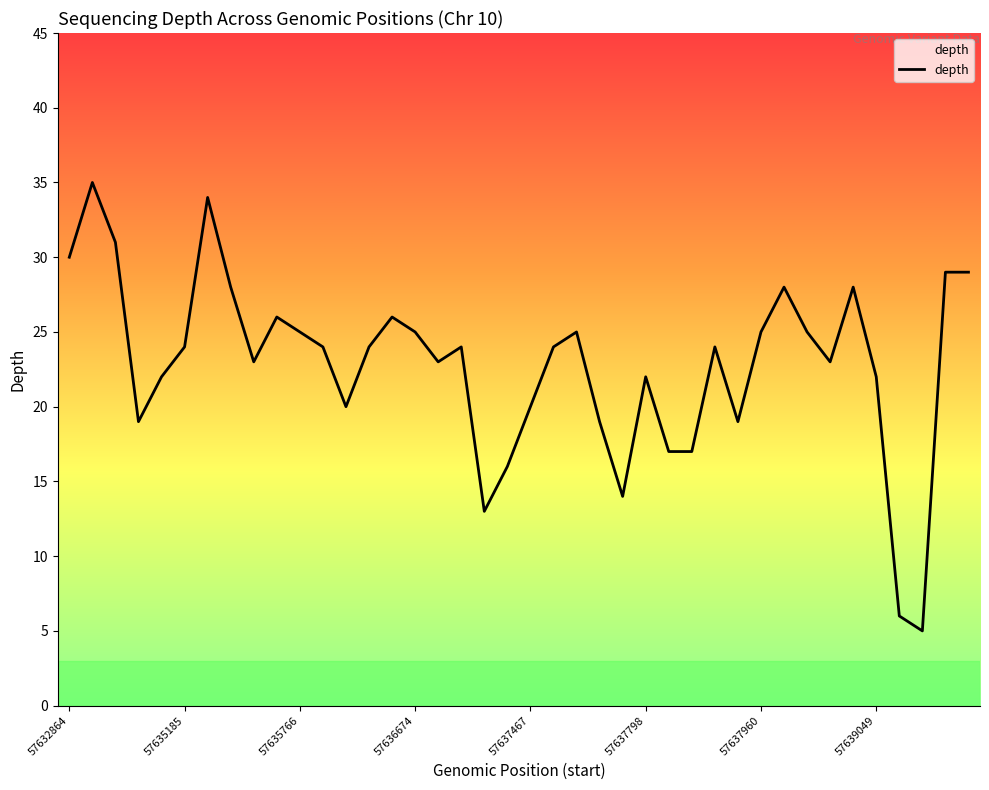

What is the maximum value shown in the chart?

35